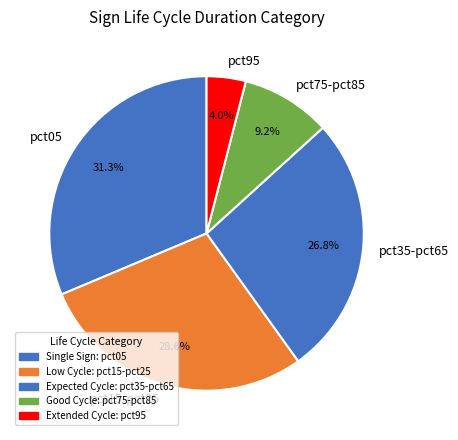

Between pct75-pct85 and pct35-pct65, which is larger?

pct35-pct65